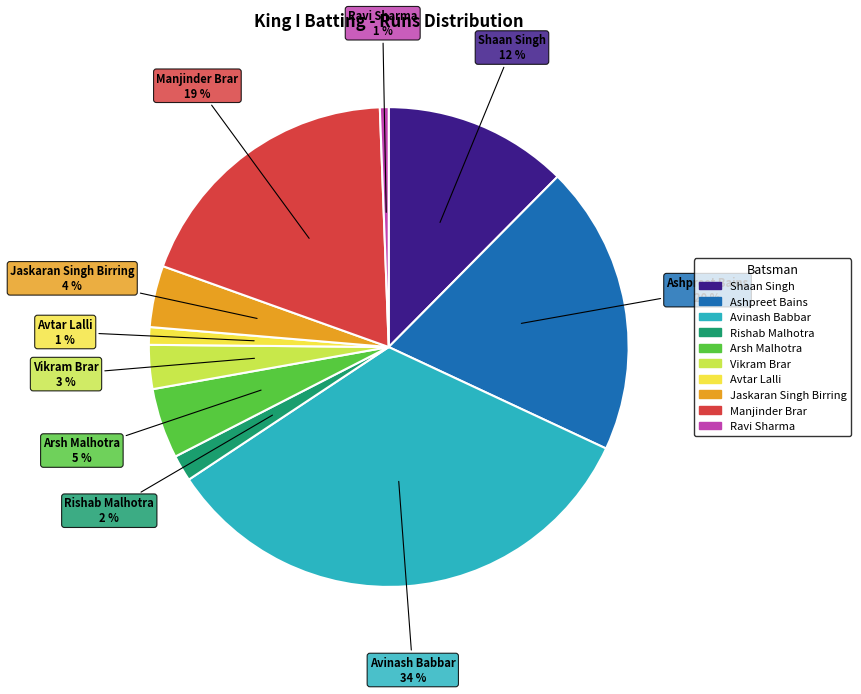

To the nearest percent, what is the difference between the largest and smallest slice percentages?

33%